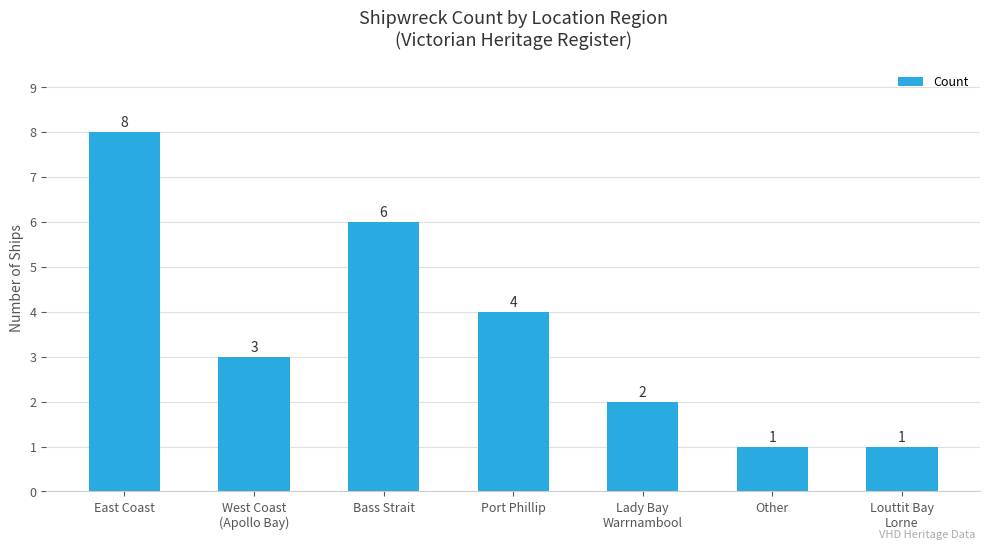

Approximately how many times larger is the value at Lady Bay
Warrnambool compared to West Coast
(Apollo Bay)?

0.7